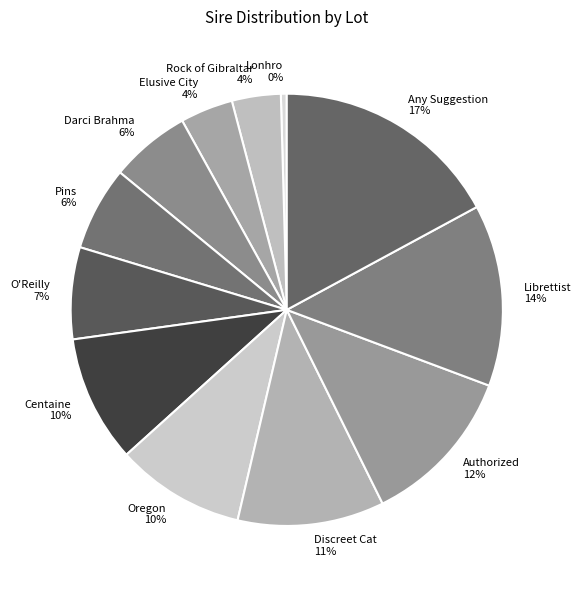

Between Authorized and Librettist, which is larger?

Librettist